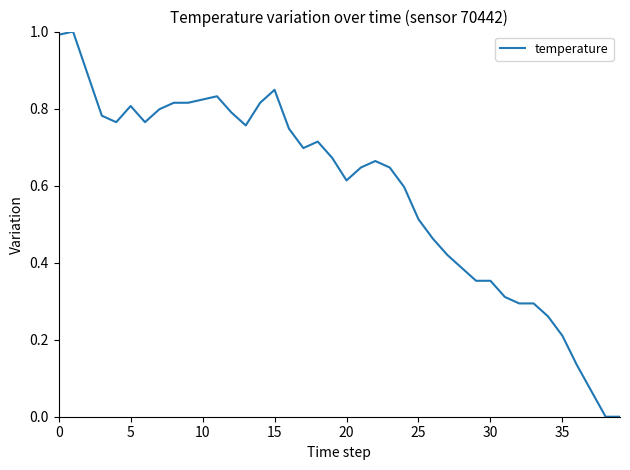

What is the difference between the maximum and minimum values?

1.0